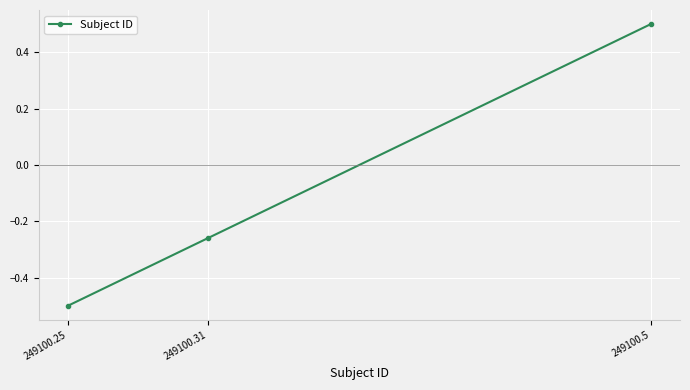

What is the change in value from 249100.25 to 249100.31?

+0.2